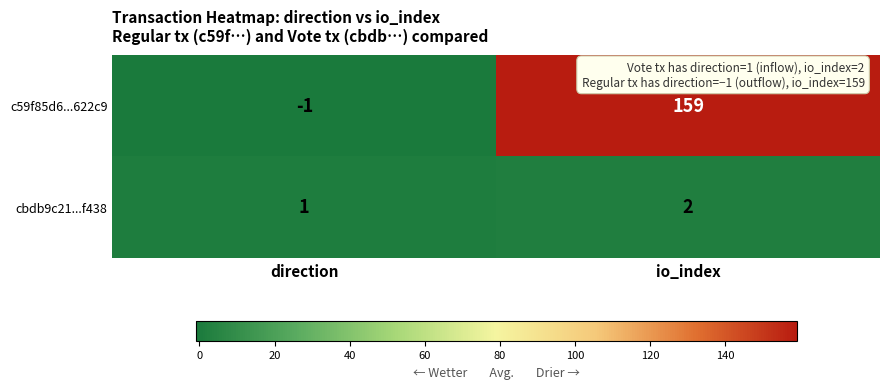

At which label does c59f85d6...622c9 reach its peak?

io_index